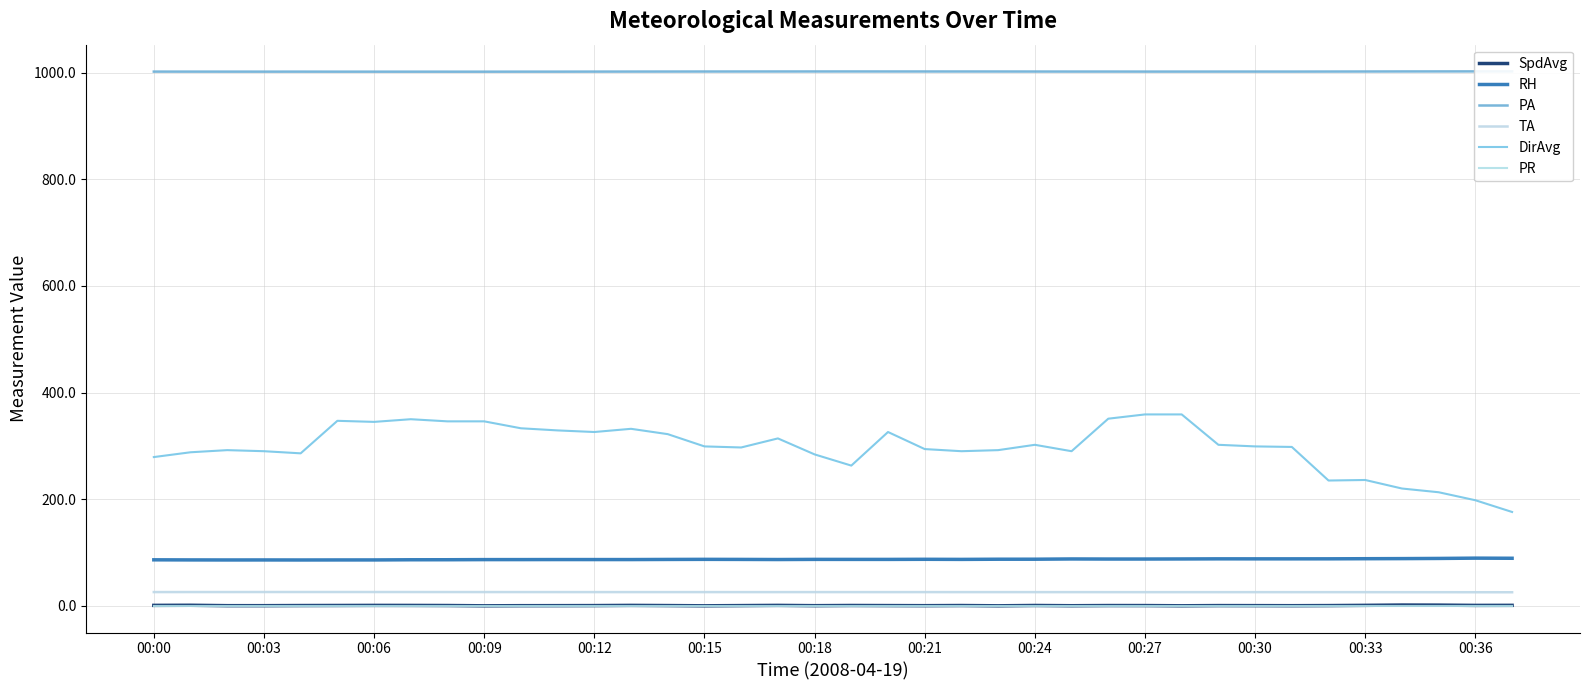

What is the maximum value for SpdAvg?

1.4